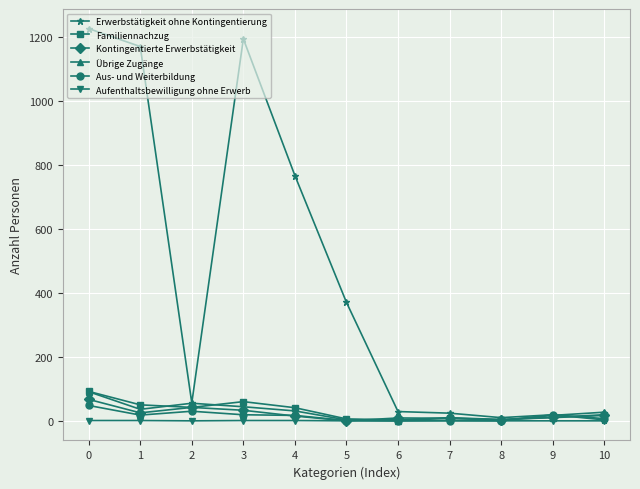

How many data points in Kontingentierte Erwerbstätigkeit are less than 15?

5